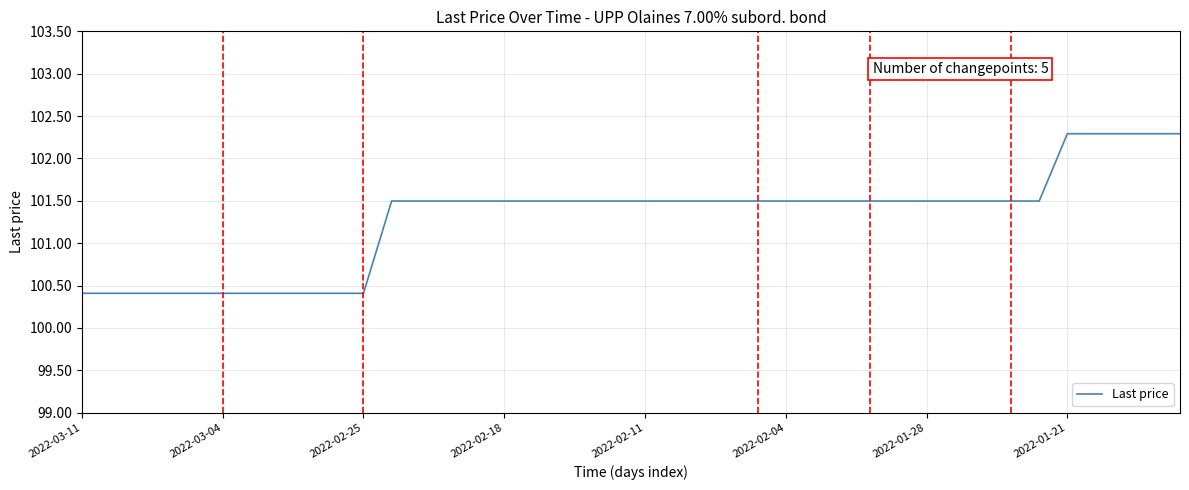

What is the average value?

101.3